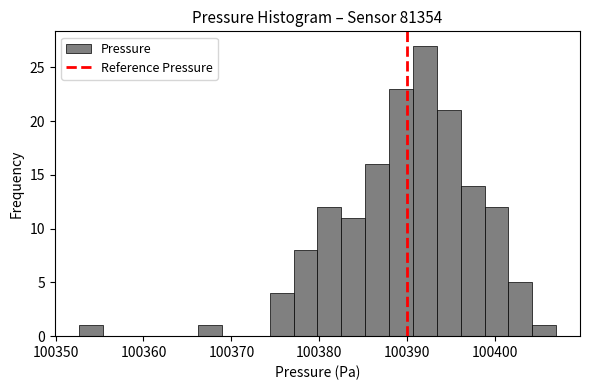

Read against the x-axis, roughly where is the centre of the tallest bar?

100392